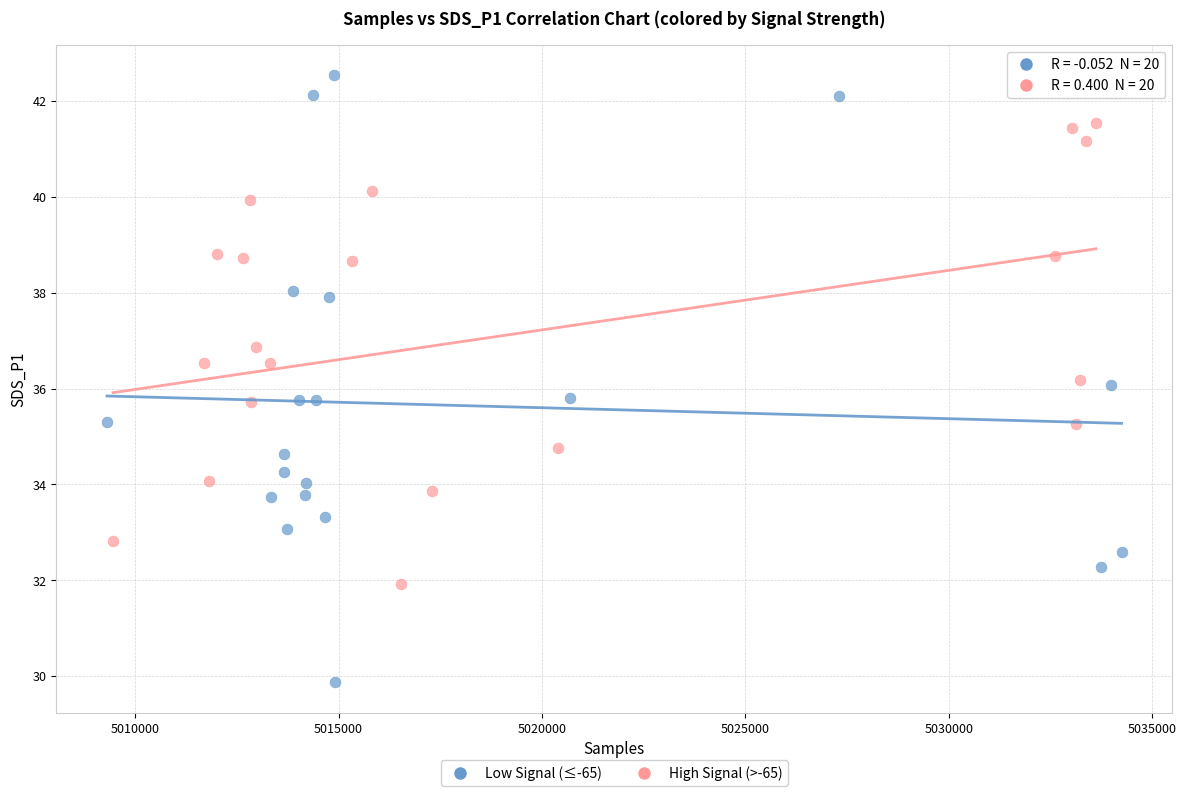

Which series reaches the minimum Y coordinate?

Low Signal (≤-65)